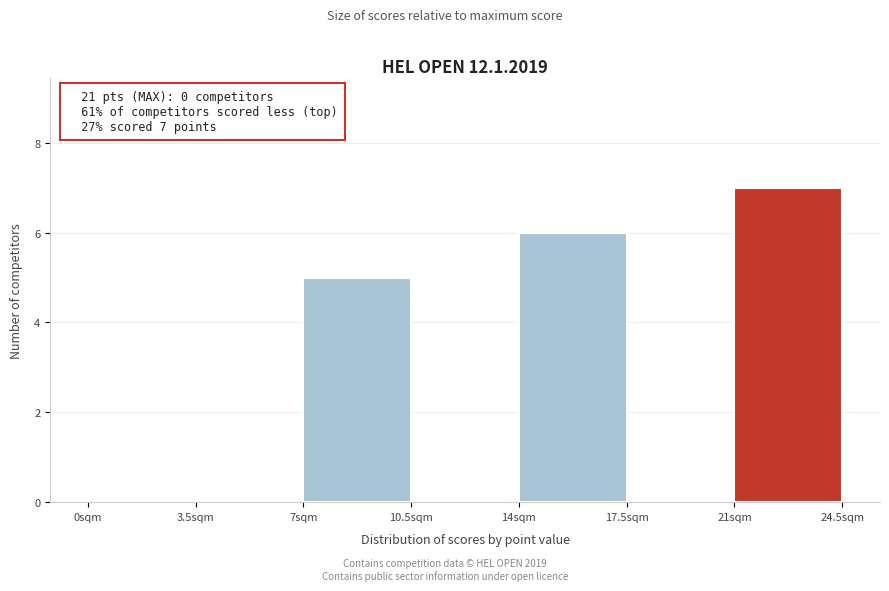

Over which range of the x-axis is the bar tallest?

21.0 to 24.5